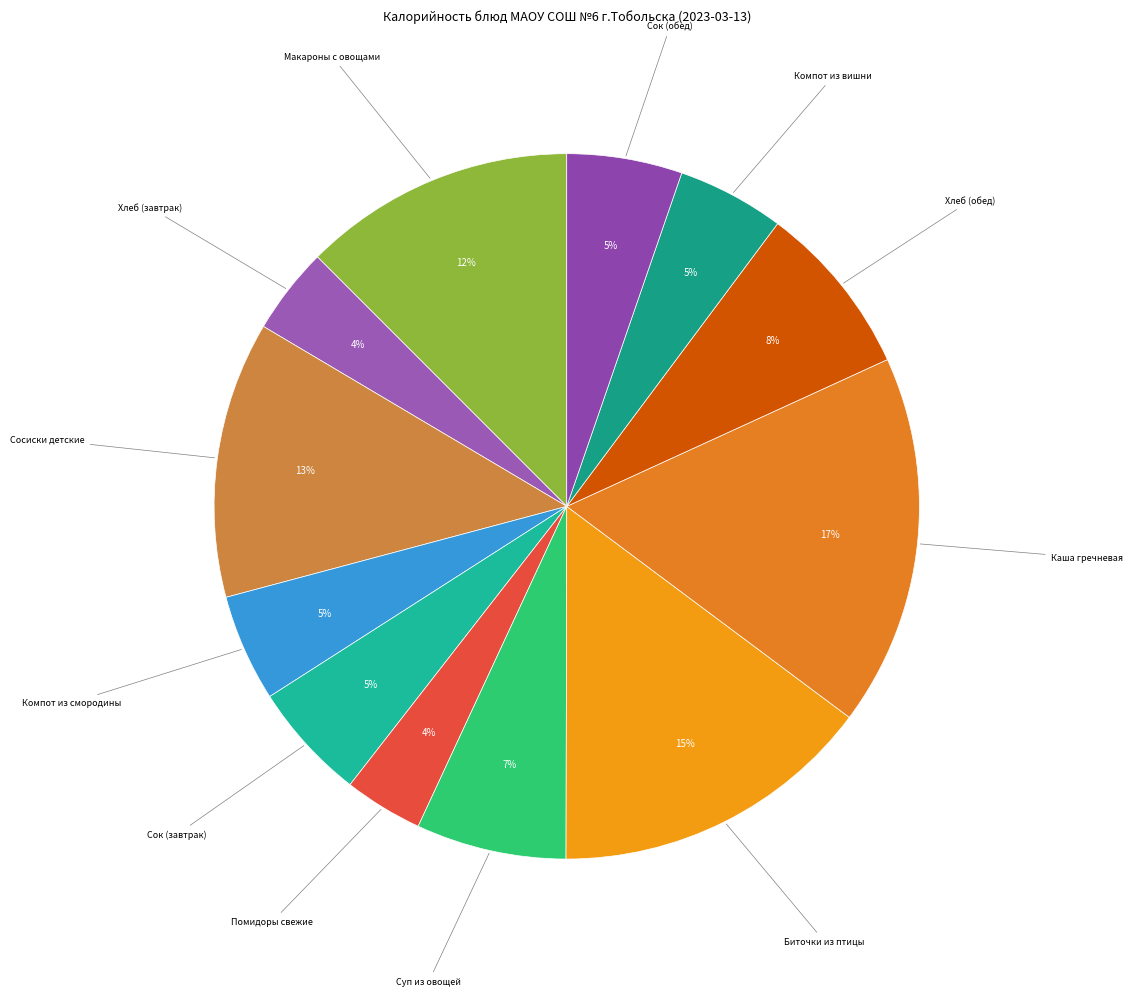

How many segments does this pie chart have?

12